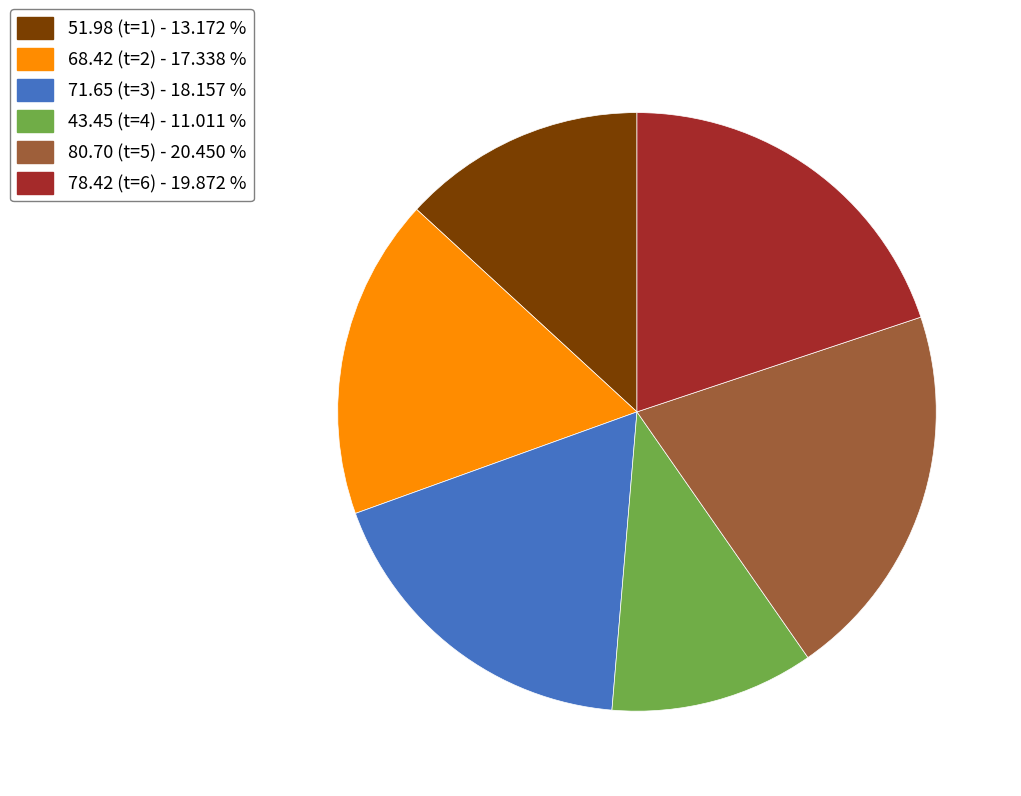

Which category has the biggest portion of the pie?

80.70 (t=5) - 20.450 %